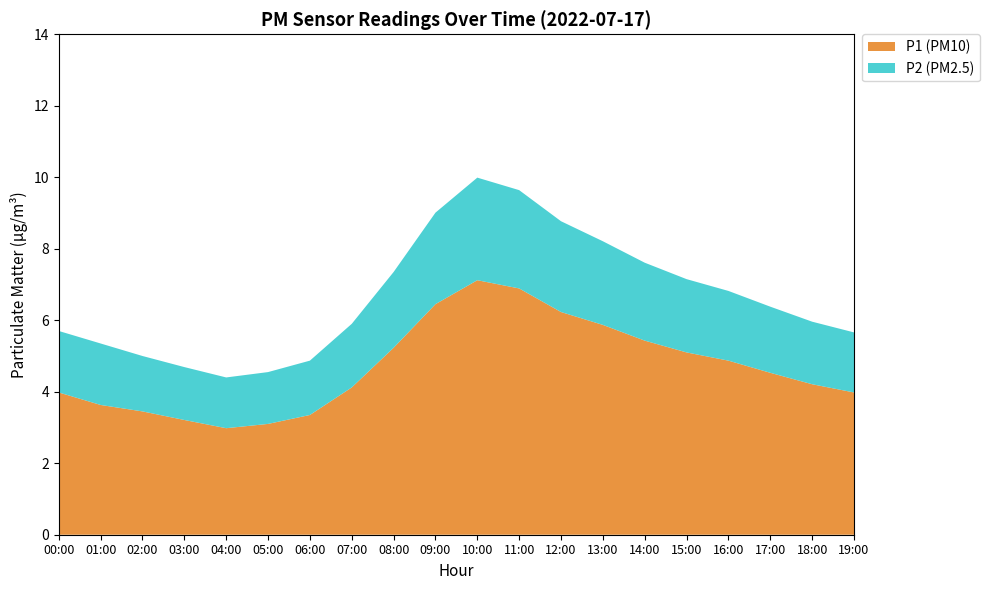

Reading right to left, what are all the values shown in this chart?

P1: 4.0	4.2	4.5	4.9	5.1	5.4	5.9	6.2	6.9	7.1	6.5	5.2	4.1	3.4	3.1	3.0	3.2	3.5	3.7	3.9
P2: 1.7	1.8	1.9	1.9	2.0	2.2	2.3	2.5	2.8	2.9	2.6	2.1	1.8	1.5	1.4	1.4	1.5	1.6	1.7	1.7